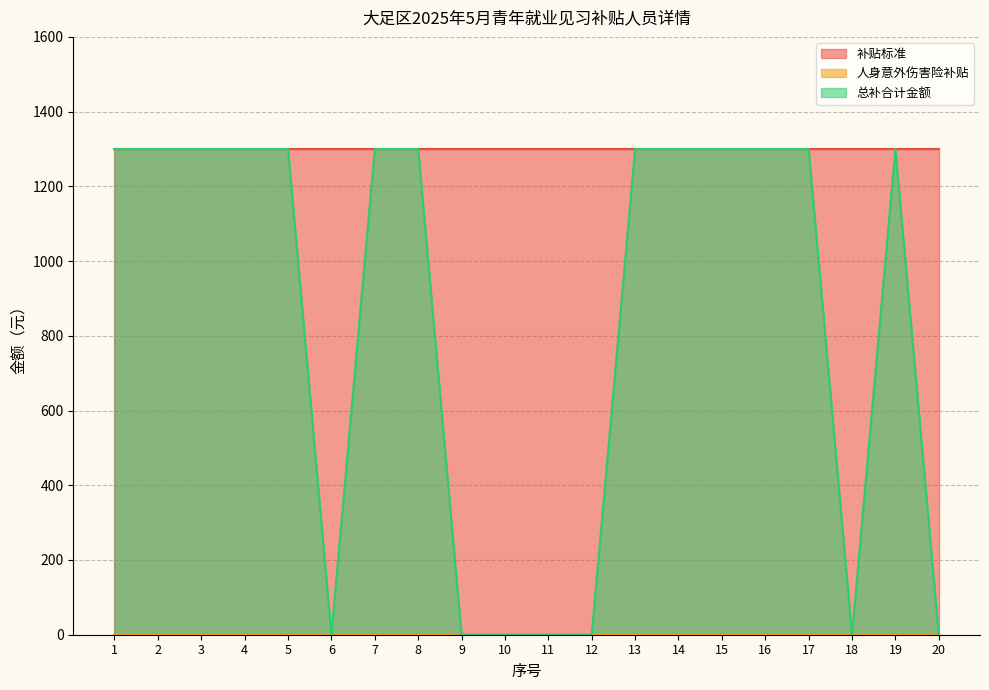

Where is 补贴标准 nearest to the value 1300?

1